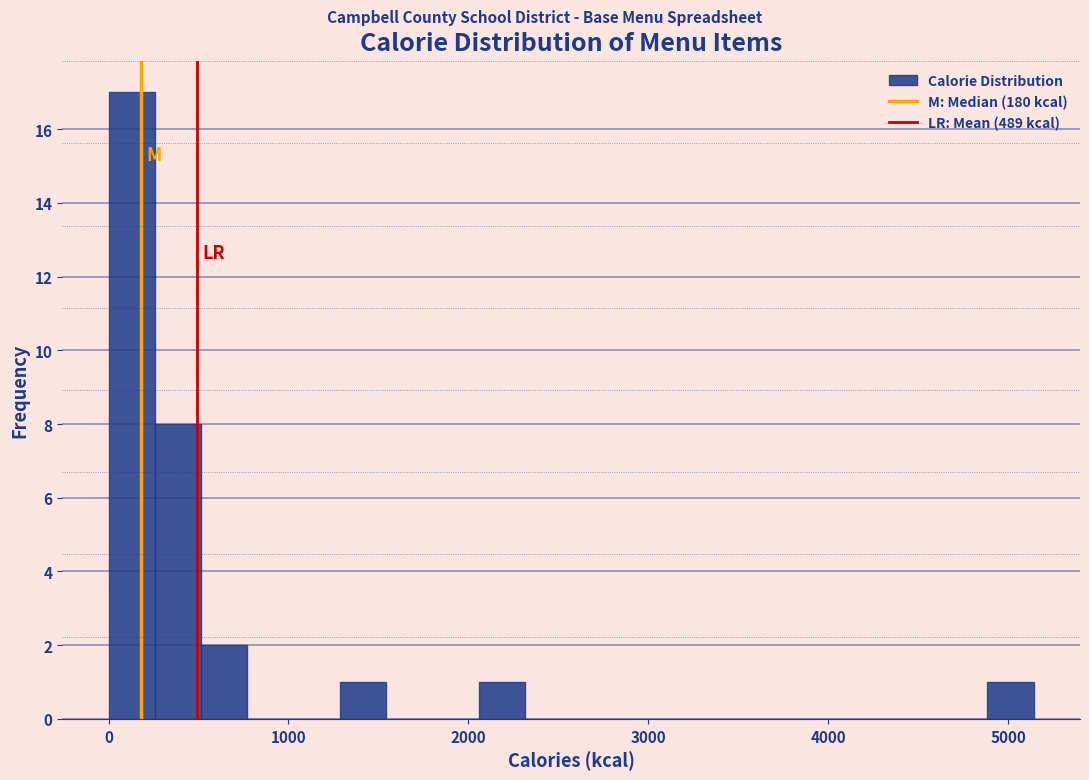

Read against the x-axis, roughly where is the centre of the tallest bar?

100